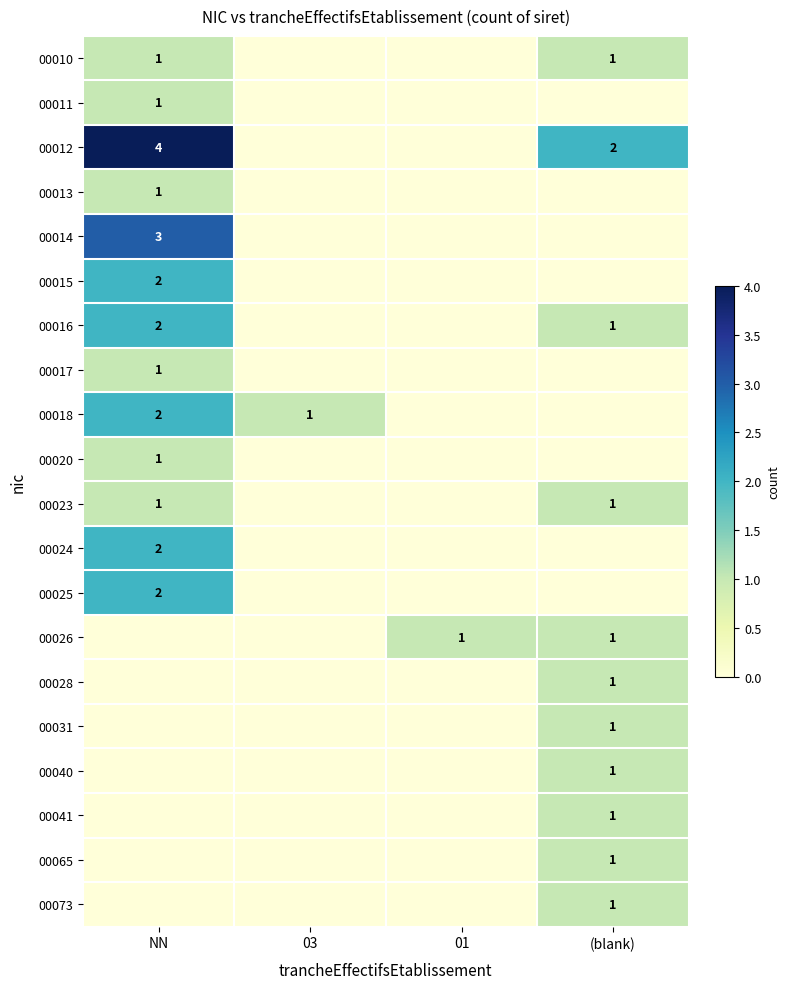

The value of 00065 at (blank) is 0. True or false?

False